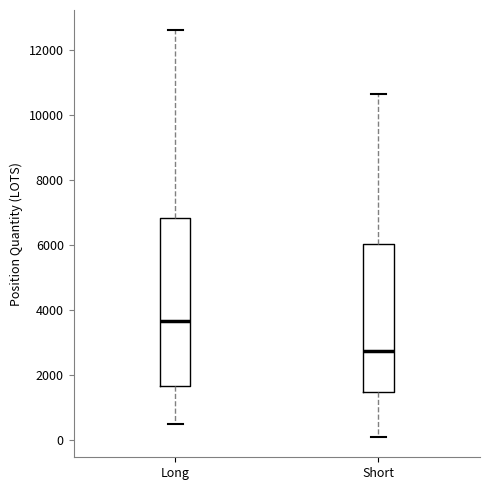

Comparing the boxes themselves (not the whiskers), which one is the tallest?

Long